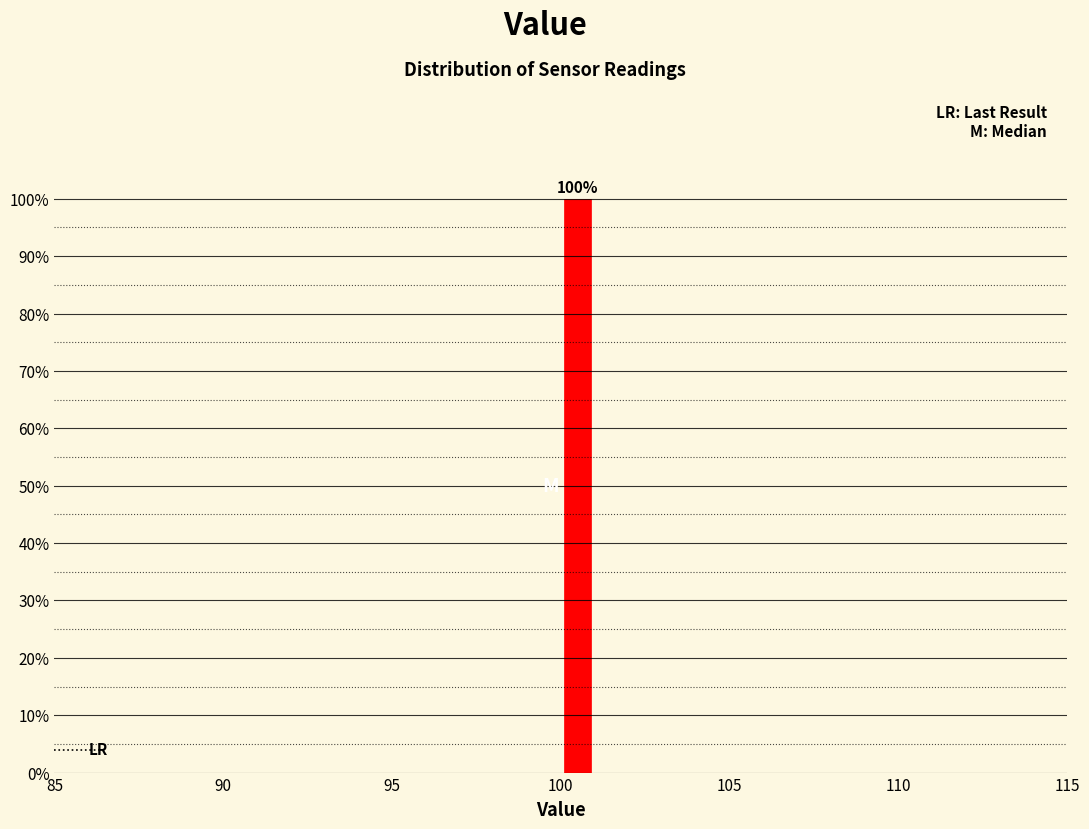

Around what value on the x-axis is the tallest bar? Give the approximate position of its centre, as read against the axis.

100.5